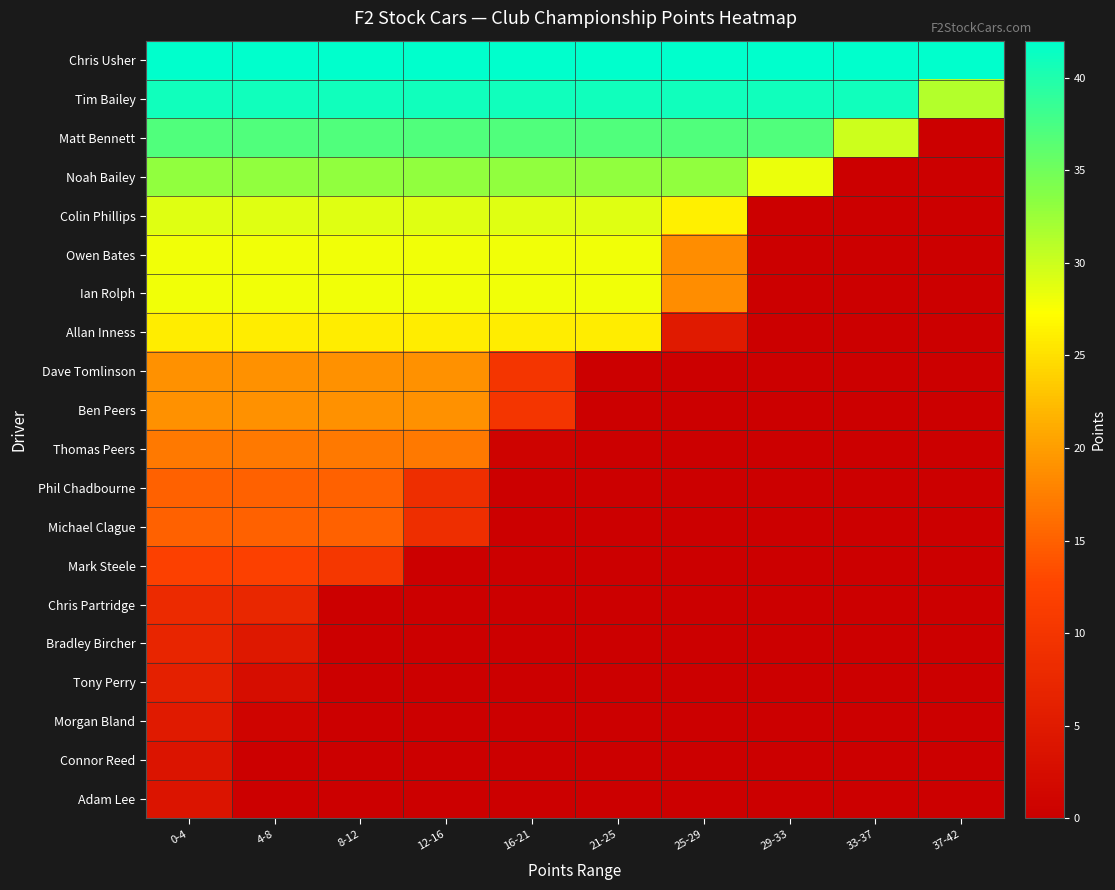

What is the spread (max minus min) of values at 4-8?

42.0